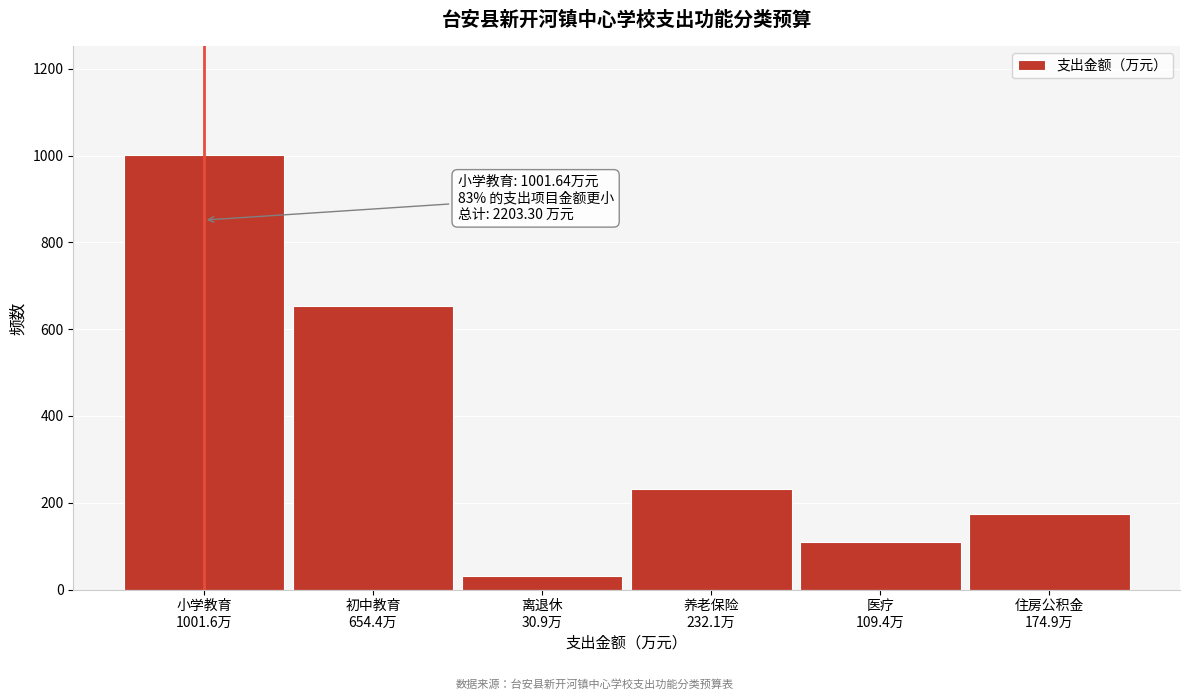

Reading left to right, transcribe all the data shown in this chart.

1001.6	654.4	30.9	232.1	109.4	174.9